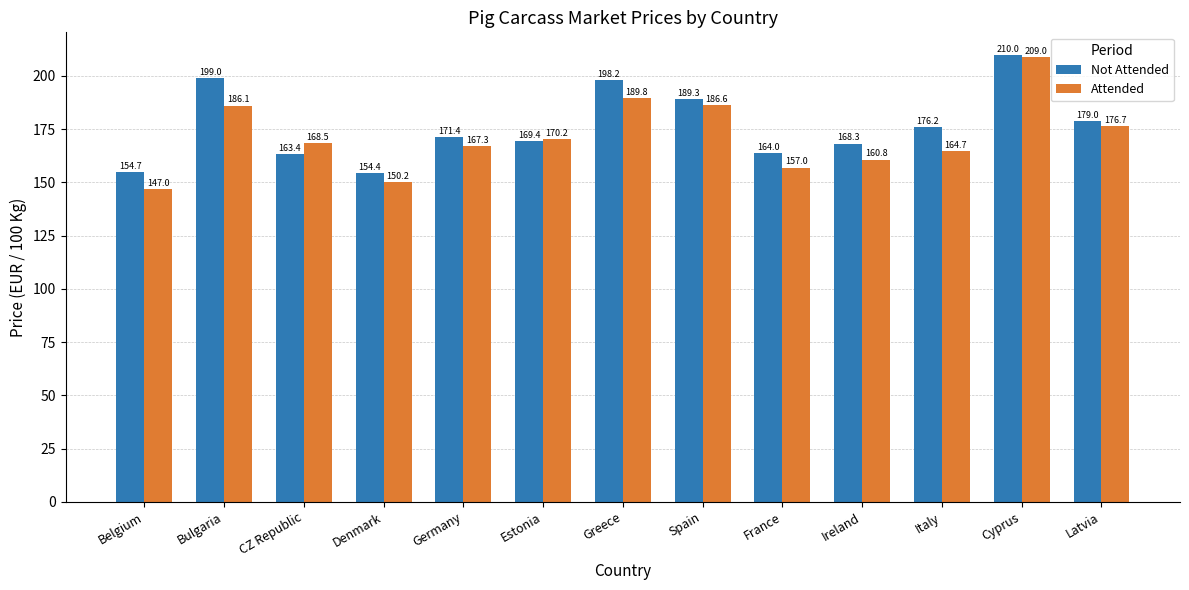

Reading right to left, what are all the values shown in this chart?

Not Attended: 179.0	210.0	176.2	168.3	164.0	189.3	198.2	169.4	171.4	154.4	163.4	199.0	154.7
Attended: 176.7	209.0	164.7	160.8	157.0	186.6	189.8	170.2	167.3	150.2	168.5	186.1	147.0